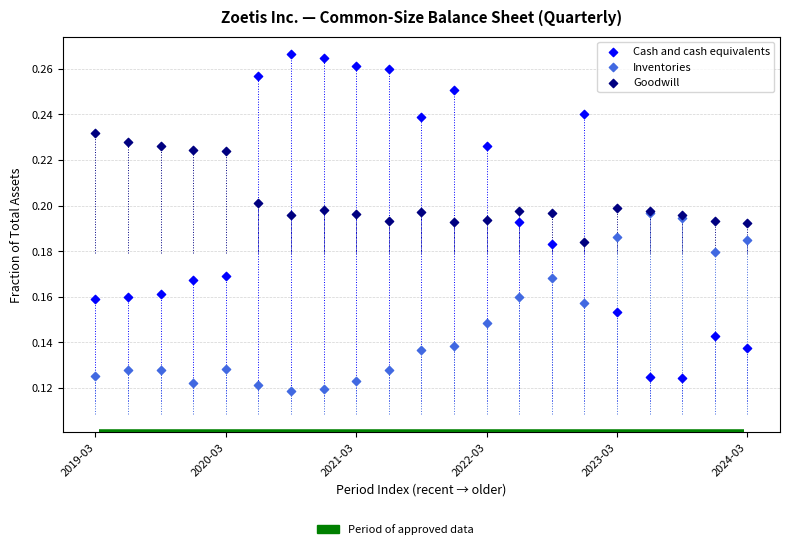

Which series has the widest spread of Y values?

Cash and cash equivalents